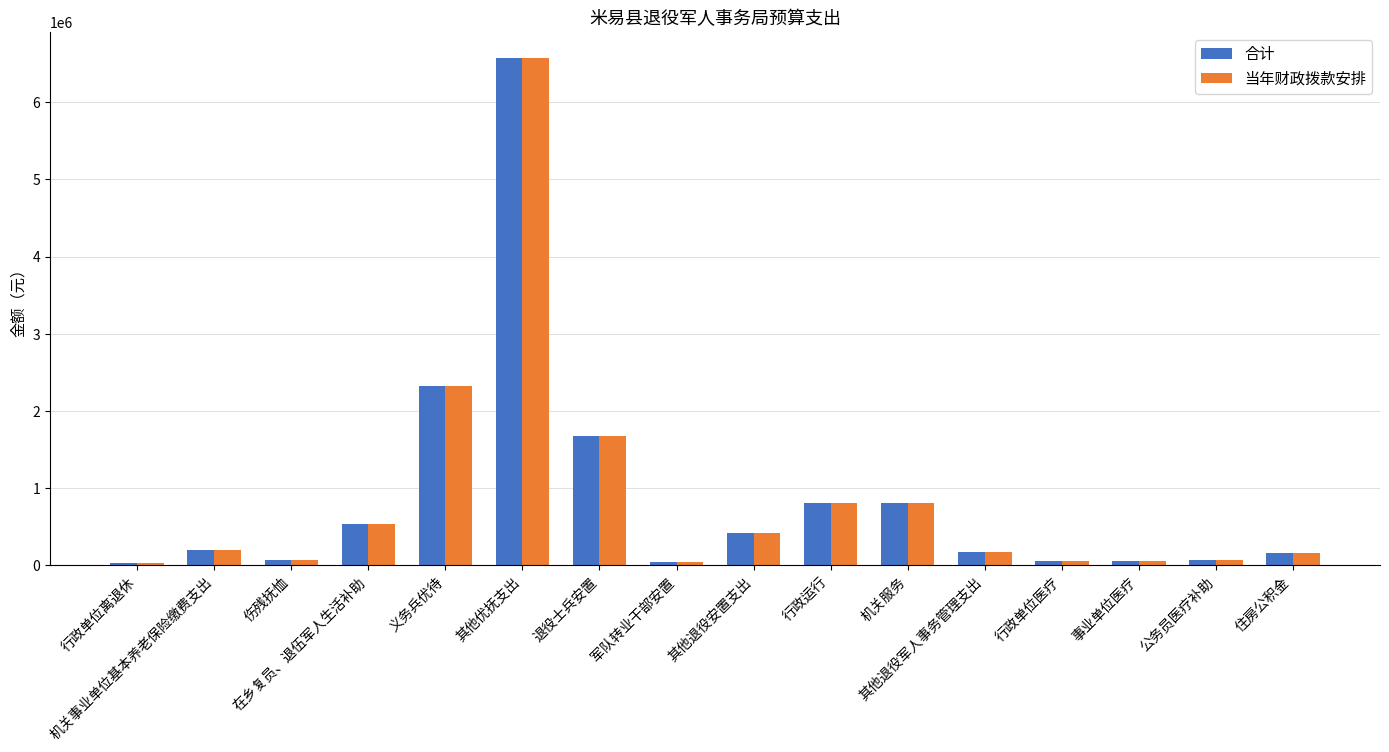

What is the greatest value displayed?

6580000.0